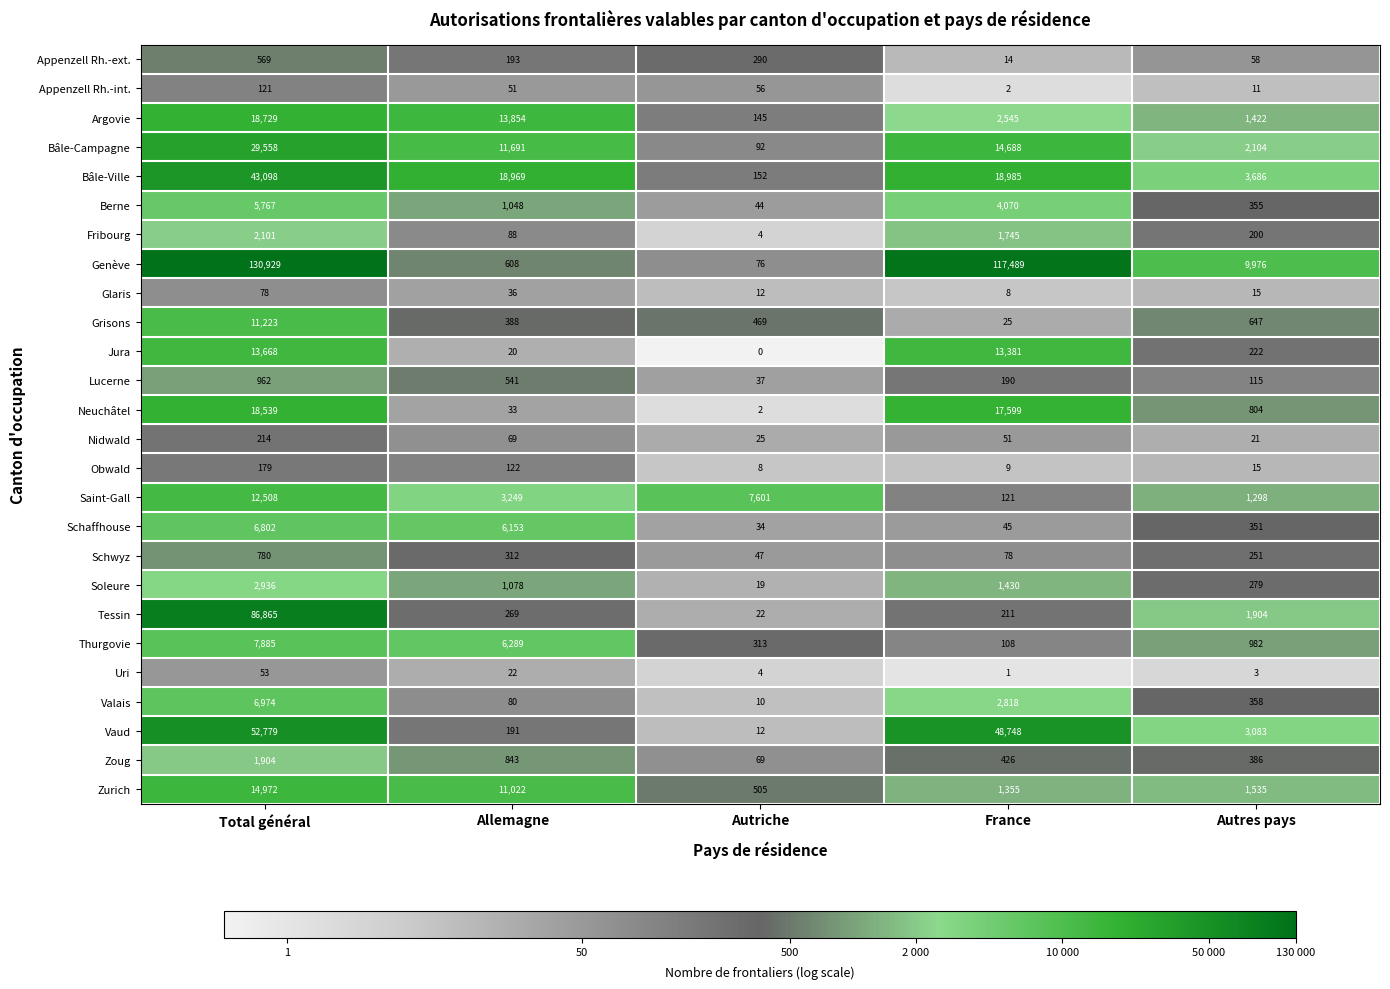

Between Total général and Allemagne, which series saw the biggest shift?

Genève